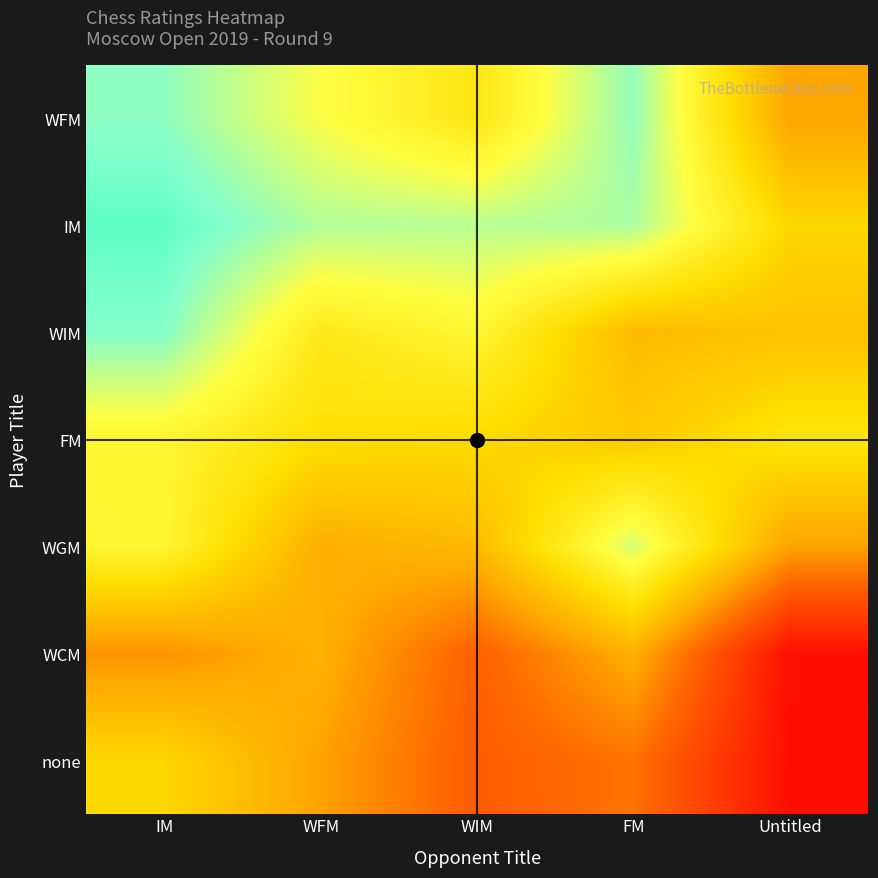

What is the maximum value shown in the chart?

2419